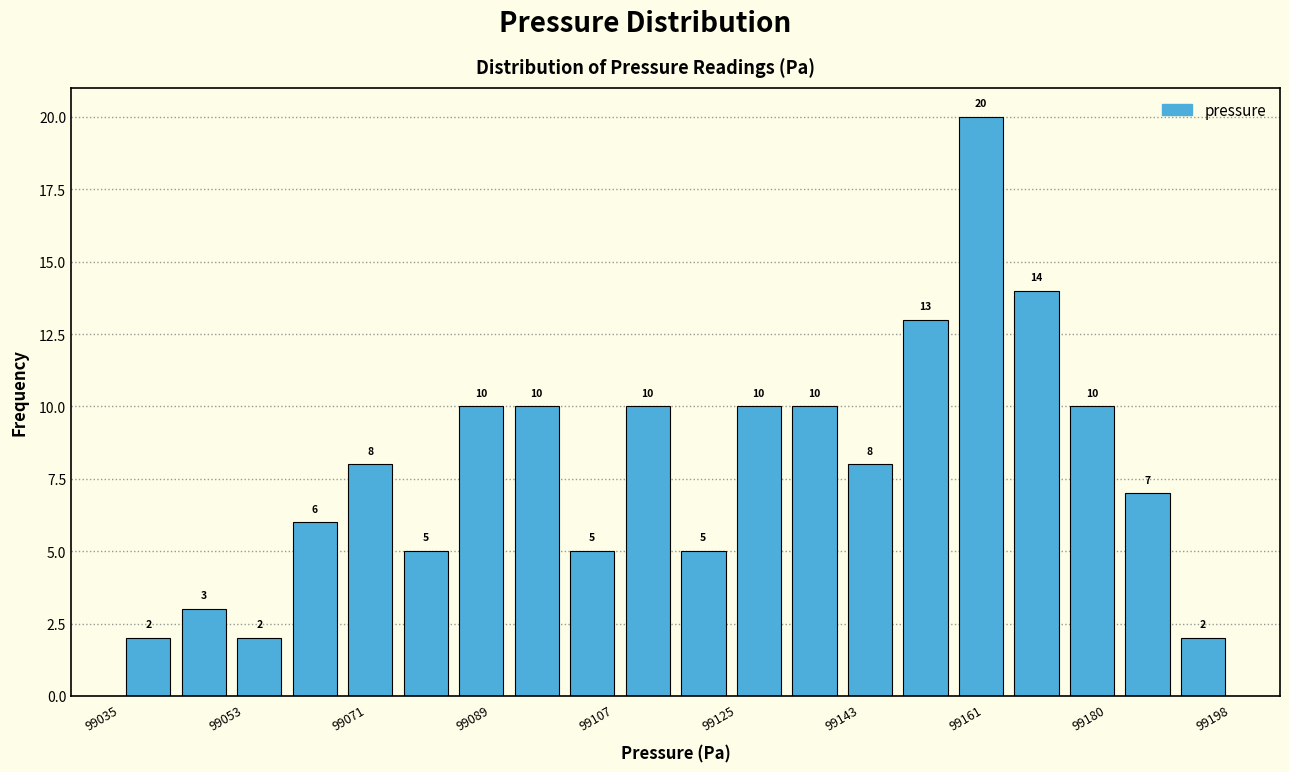

Reading left to right, transcribe this chart: for each bar, give the range it covers on the x-axis and its height. The bar edges are not printed on the chart, so give them approximately, as read against the axis.

99036 to 99044: 2
99044 to 99052: 3
99052 to 99060: 2
99060 to 99068: 6
99068 to 99076: 8
99076 to 99084: 5
99084 to 99092: 10
99092 to 99100: 10
99100 to 99108: 5
99108 to 99116: 10
99116 to 99124: 5
99124 to 99132: 10
99132 to 99142: 10
99142 to 99150: 8
99150 to 99158: 13
99158 to 99166: 20
99166 to 99174: 14
99174 to 99182: 10
99182 to 99190: 7
99190 to 99198: 2